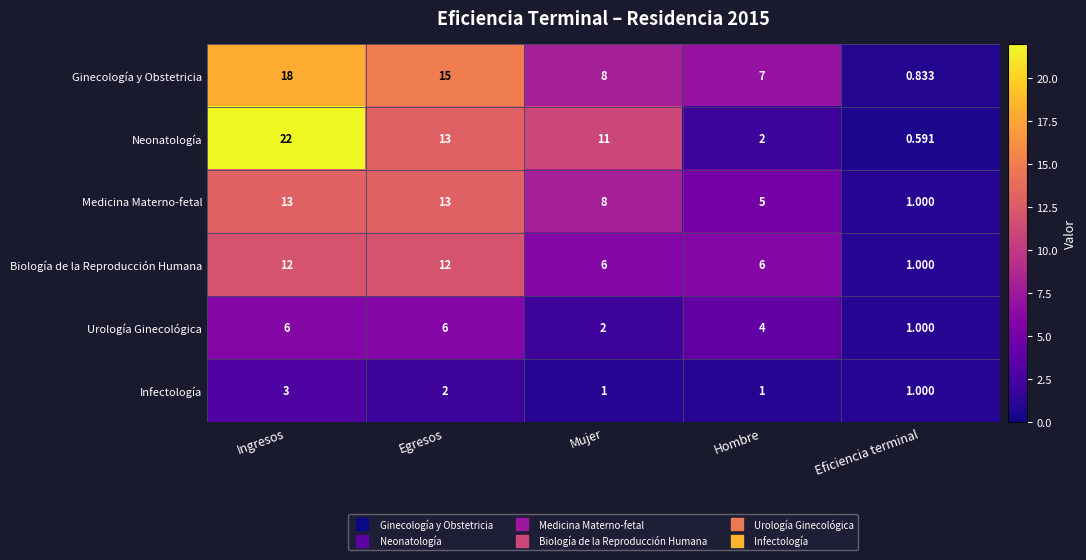

At which label is Ginecología y Obstetricia closest to 9?

Mujer